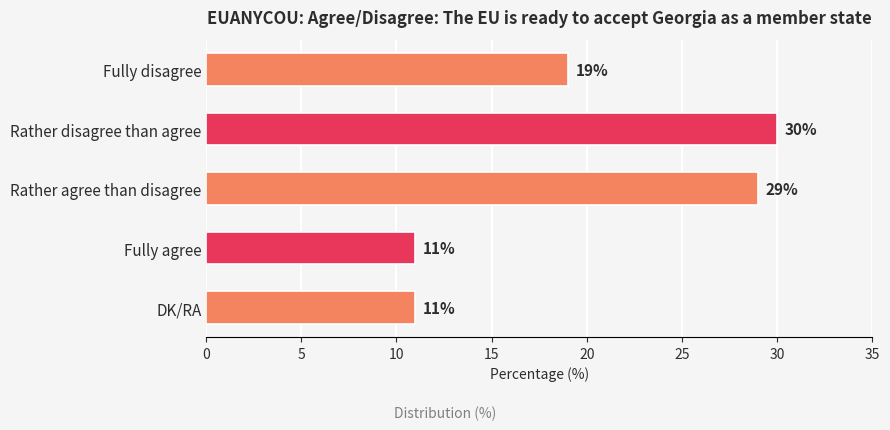

At which category does the chart reach its peak across all series?

Rather disagree than agree